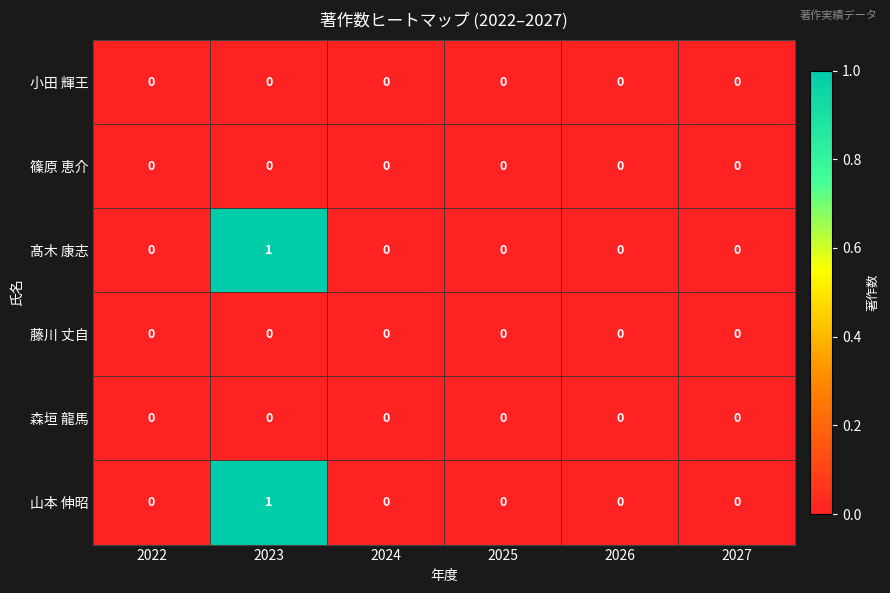

At which category is the sum across all series the highest?

2023